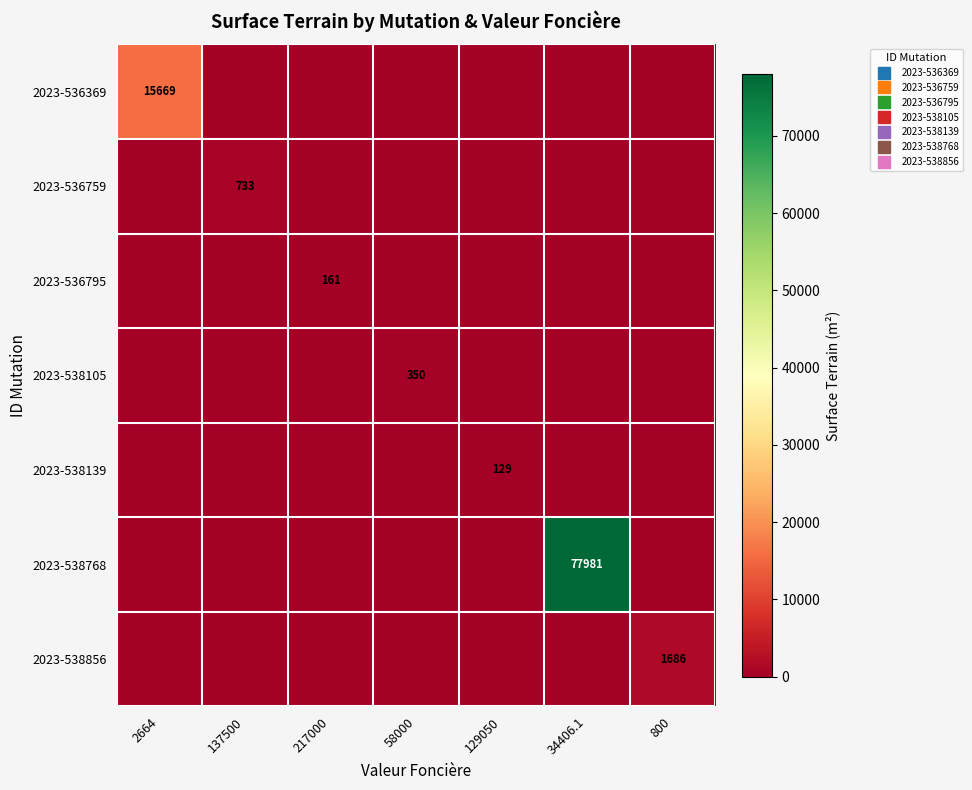

What is the maximum value shown in the chart?

77981